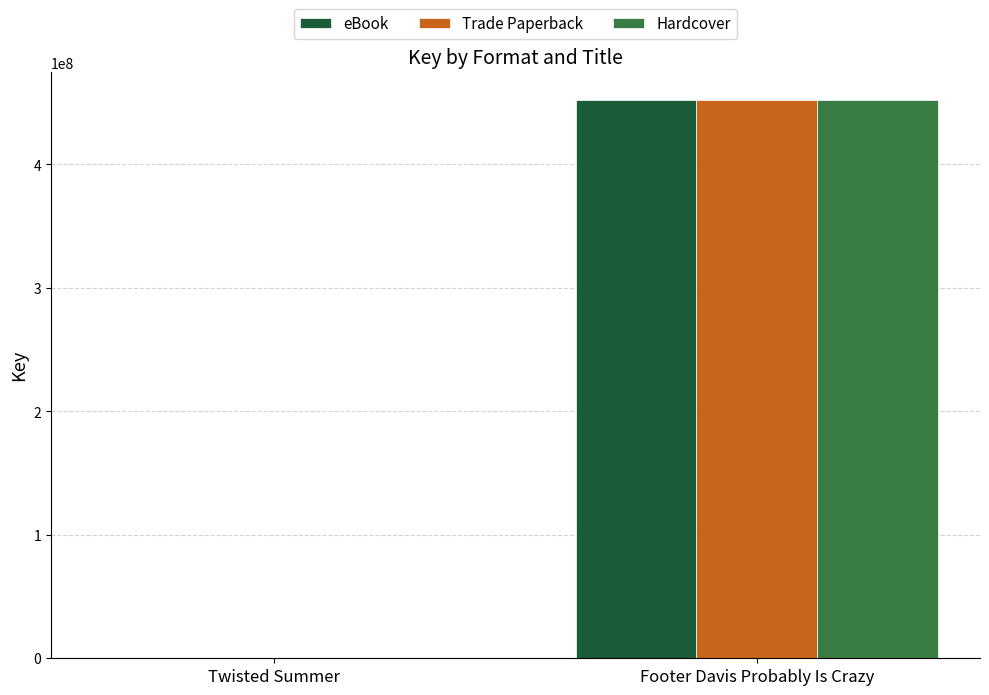

What is the highest value of the Trade Paperback series?

452186024